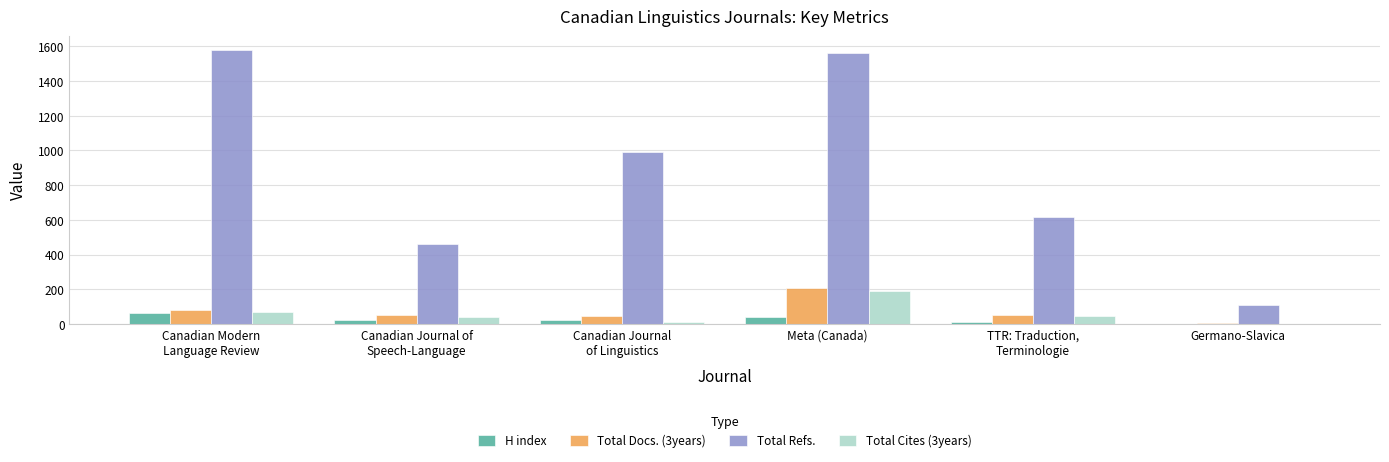

What is the difference between the Total Docs. (3years) values at Meta (Canada) and Canadian Modern
Language Review?

125